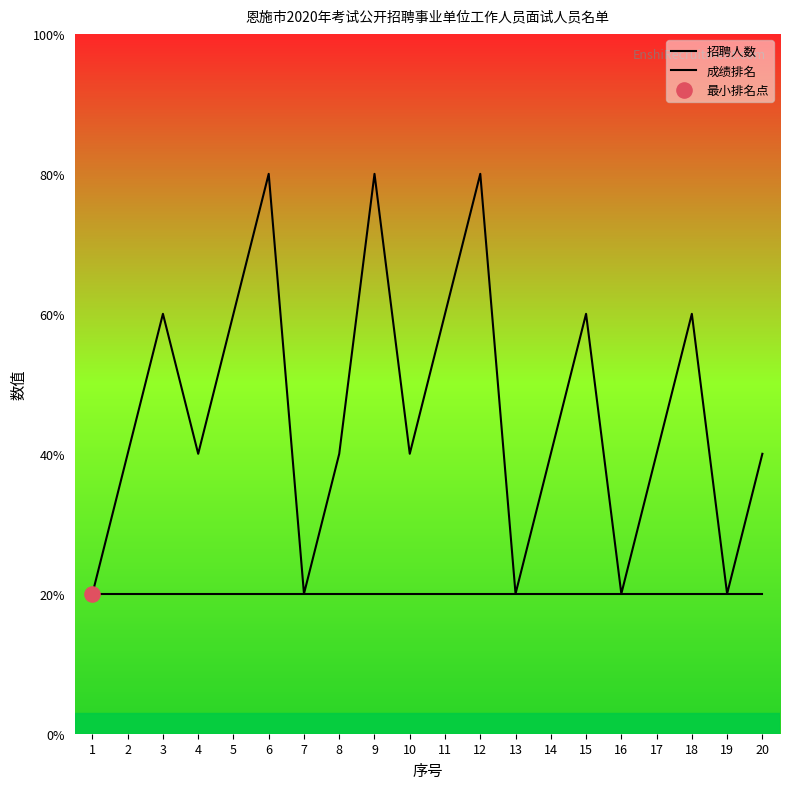

Which series has the widest spread of Y values?

成绩排名